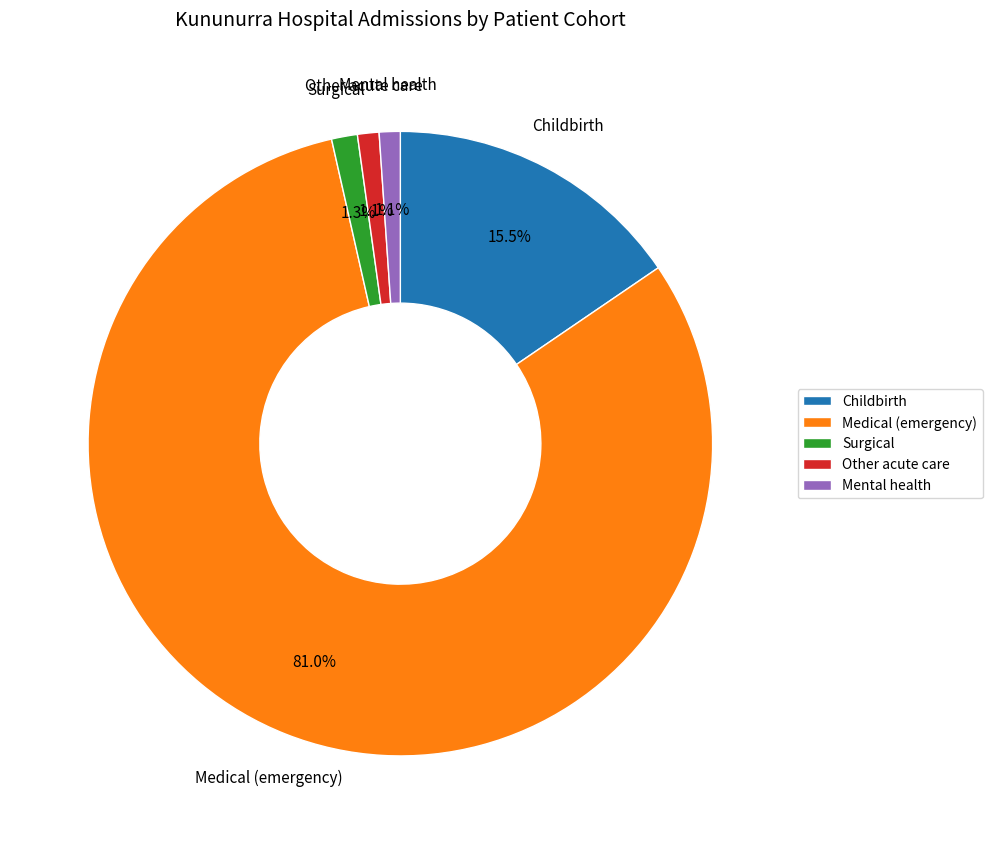

Count the number of slices in the pie.

5